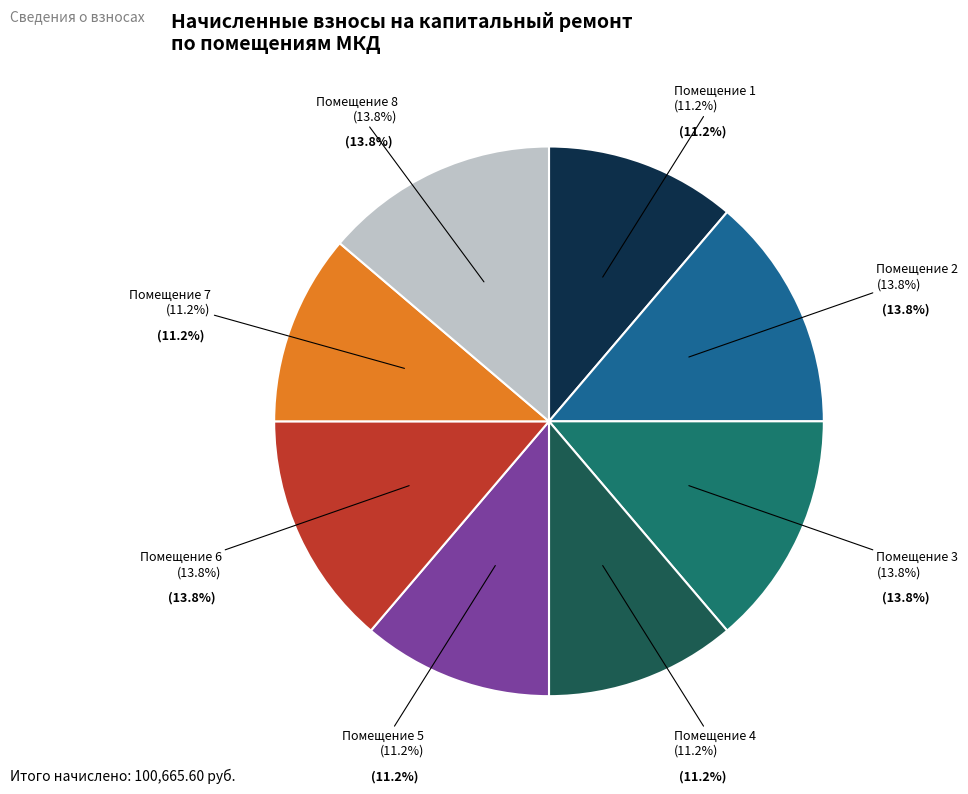

Between 8 and 7, which is larger?

8